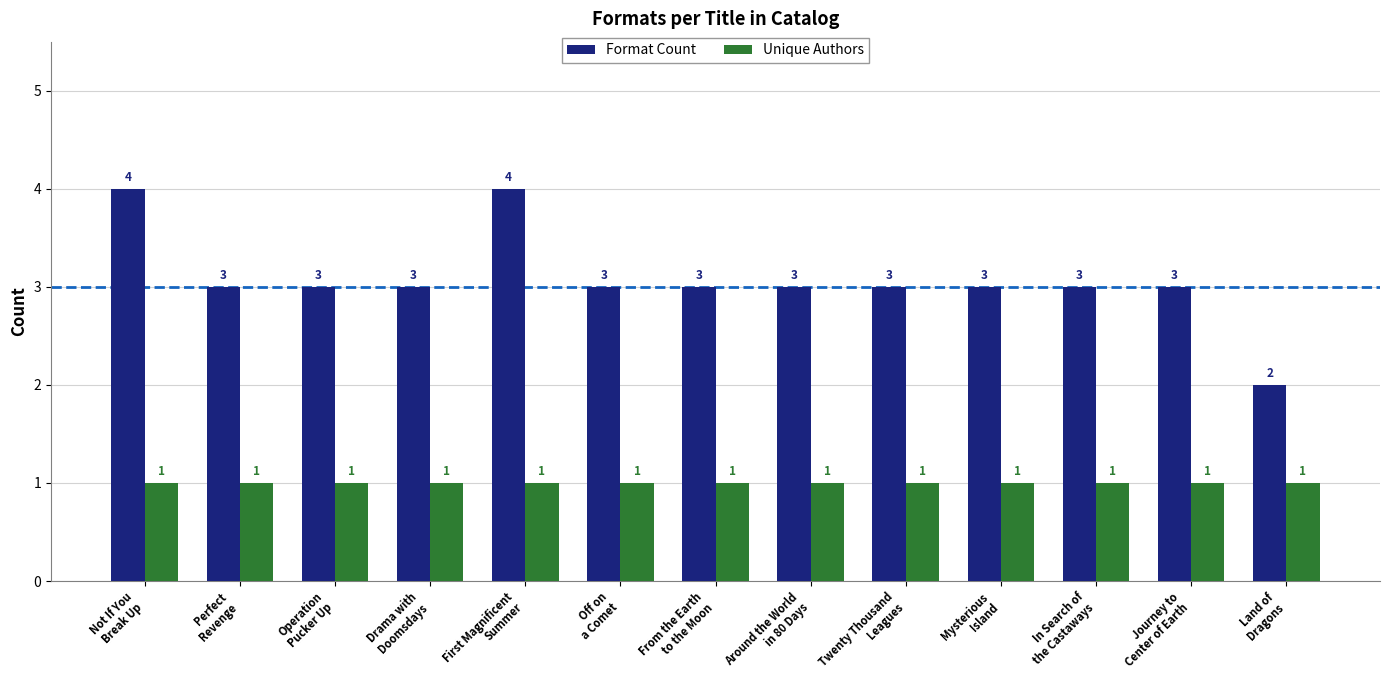

What is the spread (max minus min) of values at Off on
a Comet?

2